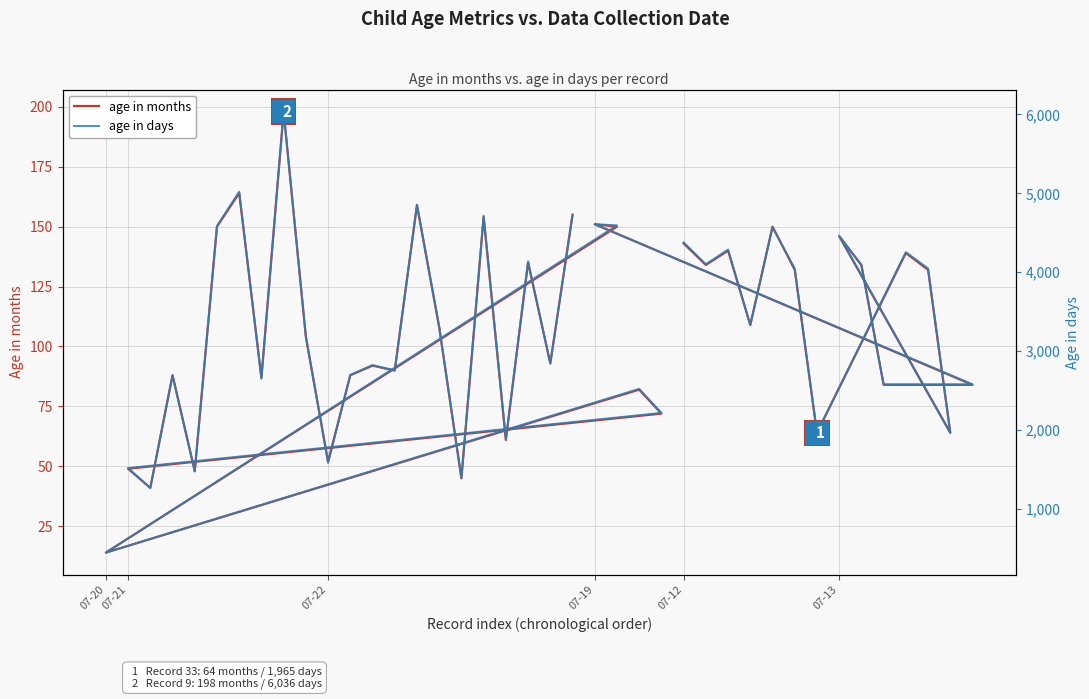

What is the label of the 17th point from the left?

07-20